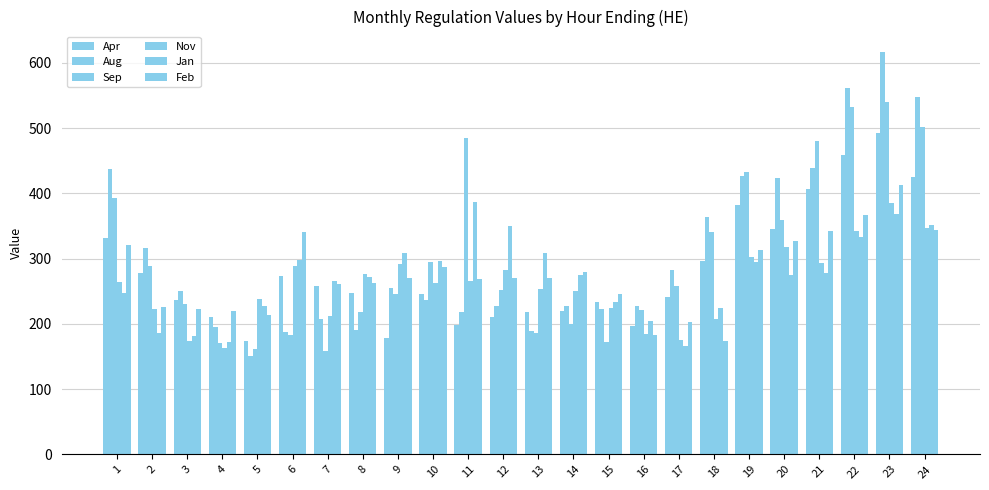

What is the value of the Apr bar at the 8th from the left?

247